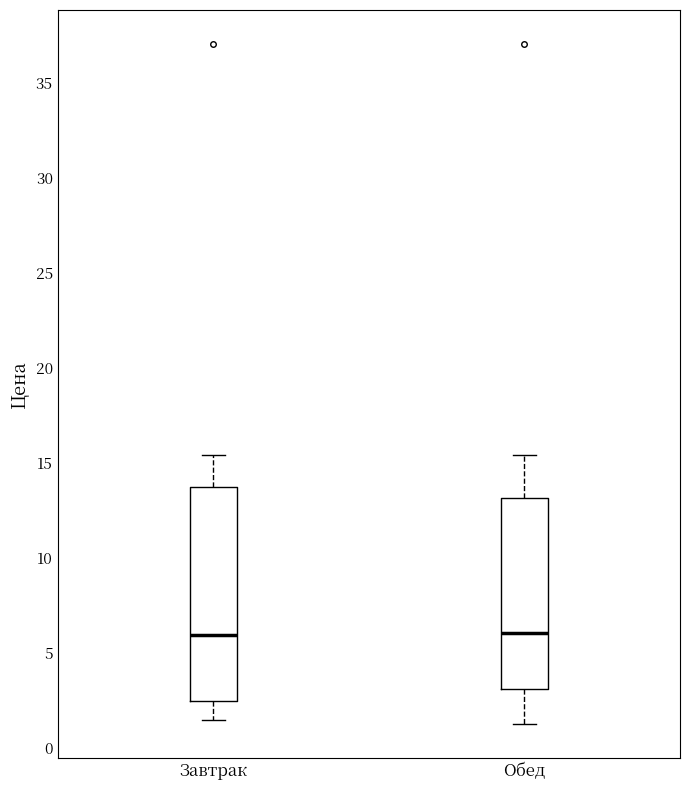

Which box is the tallest, from its lower edge to its upper edge?

Завтрак